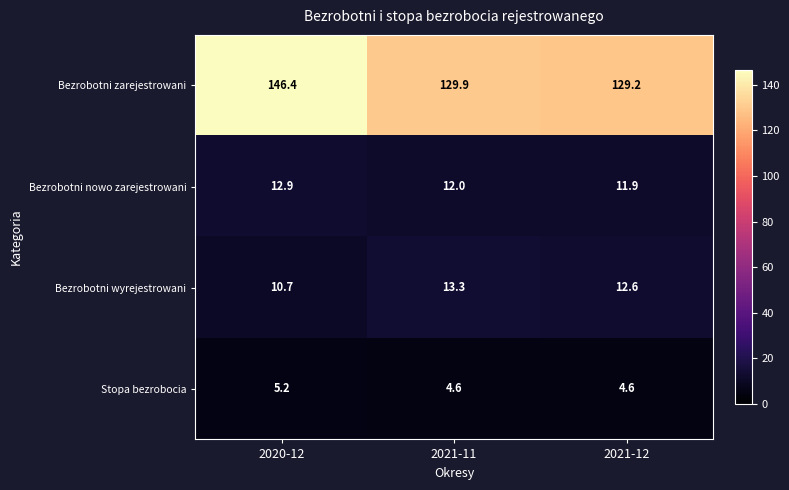

Reading left to right, transcribe all the data shown in this chart.

Bezrobotni zarejestrowani: 146.4	129.9	129.2
Bezrobotni nowo zarejestrowani: 12.9	12.0	11.9
Bezrobotni wyrejestrowani: 10.7	13.3	12.6
Stopa bezrobocia: 5.2	4.6	4.6